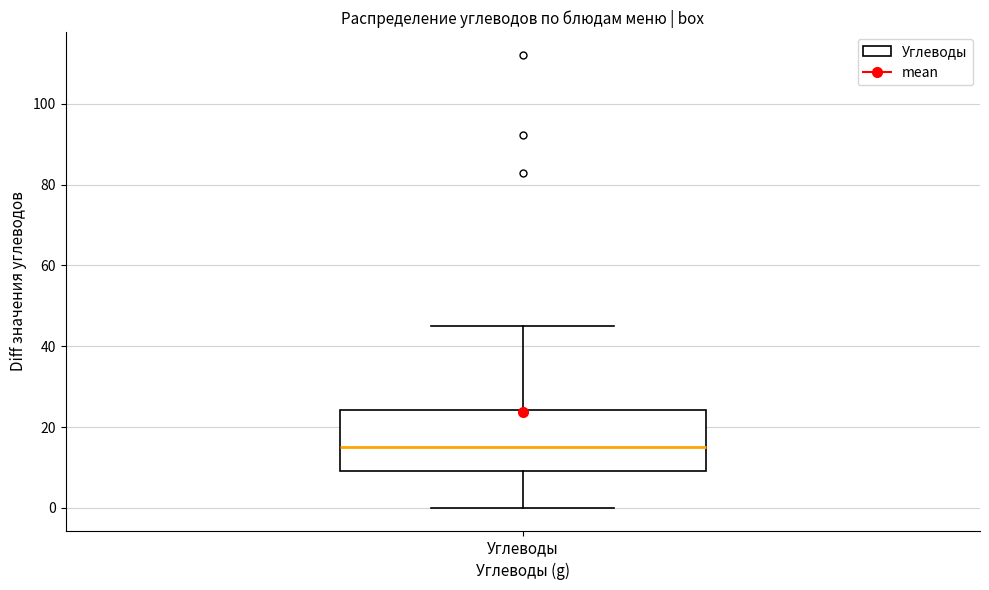

Where does the upper whisker of the box for Углеводы end on the y-axis? The values are not printed on the chart, so give them approximately, as read against the axis.

46